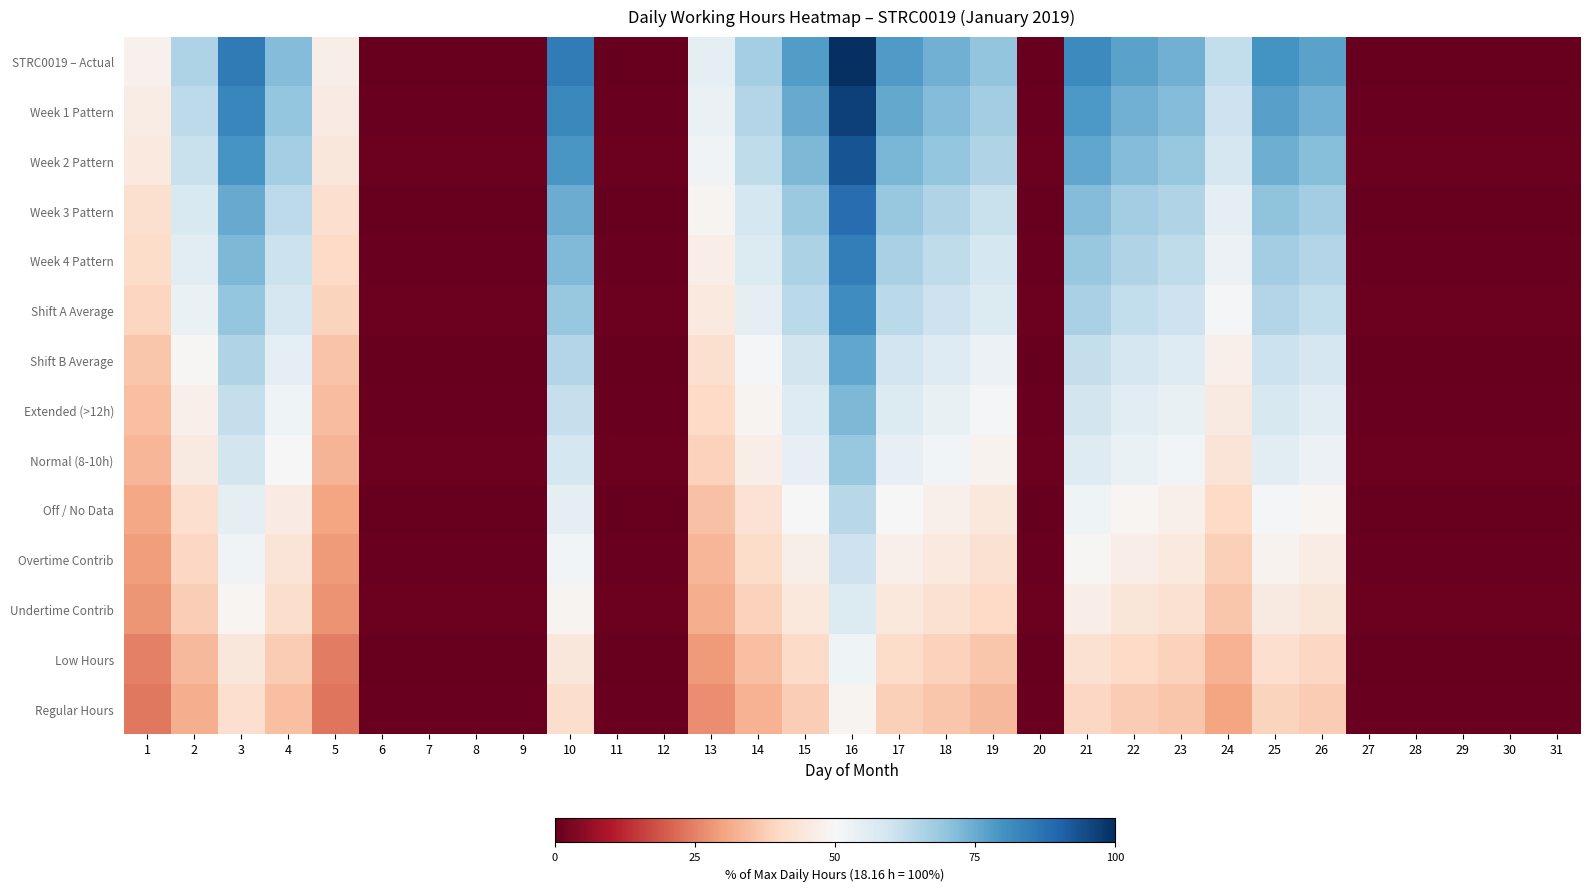

At which category is the sum across all series the highest?

16